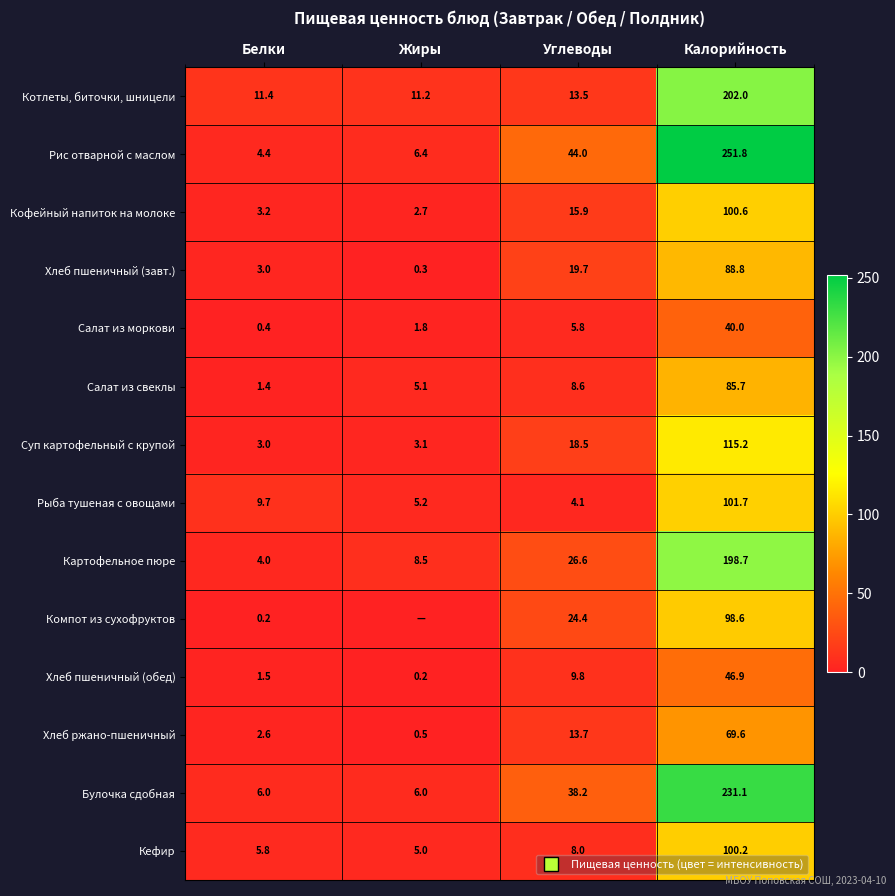

Which category has the lowest value in the Компот из сухофруктов series?

Жиры